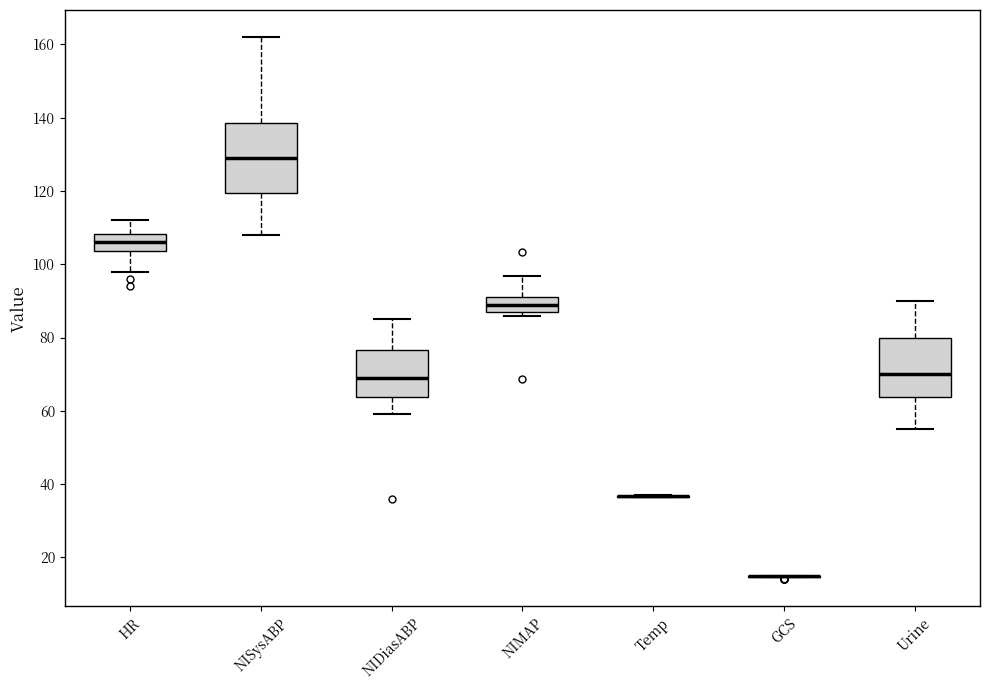

Which box is the tallest, from its lower edge to its upper edge?

NISysABP